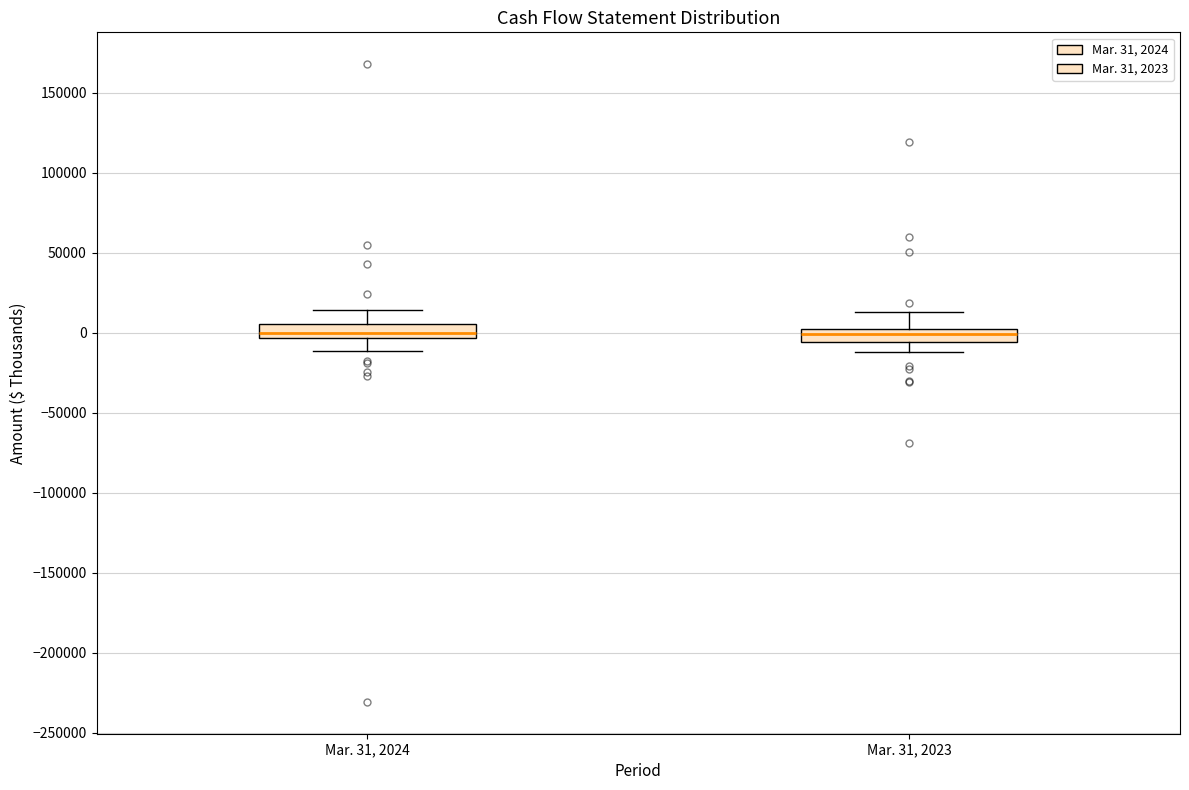

Where does the upper whisker of the box for Mar. 31, 2024 end on the y-axis? The values are not printed on the chart, so give them approximately, as read against the axis.

15000